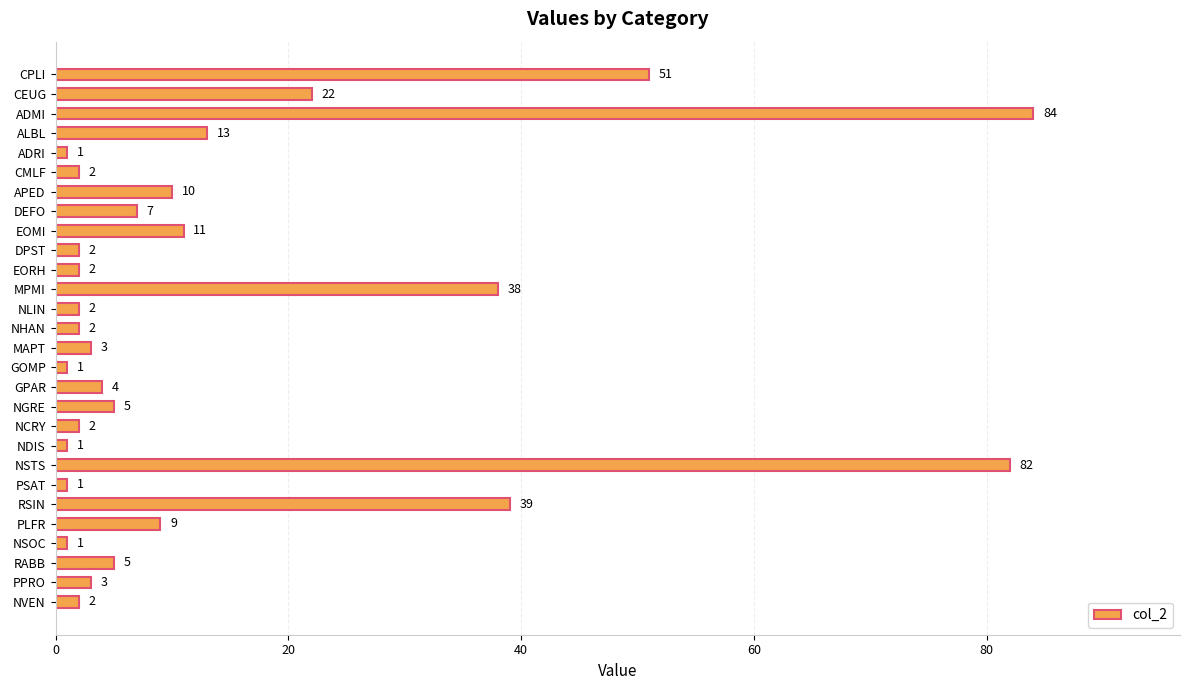

What is the difference between the values at EOMI and NLIN?

9